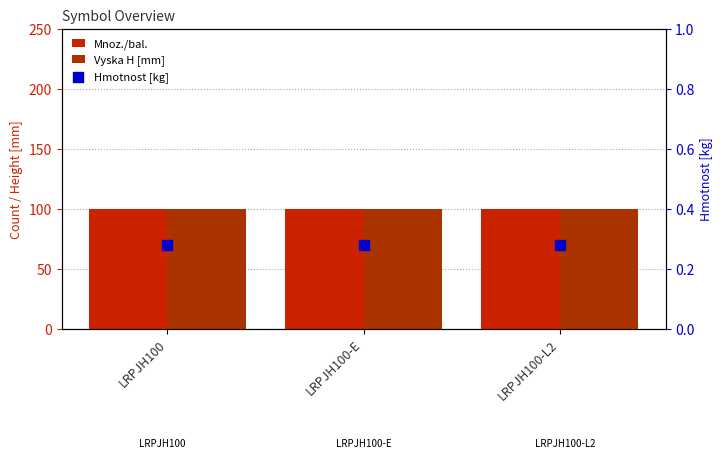

Which series reaches the maximum Y coordinate?

Mnoz./bal.